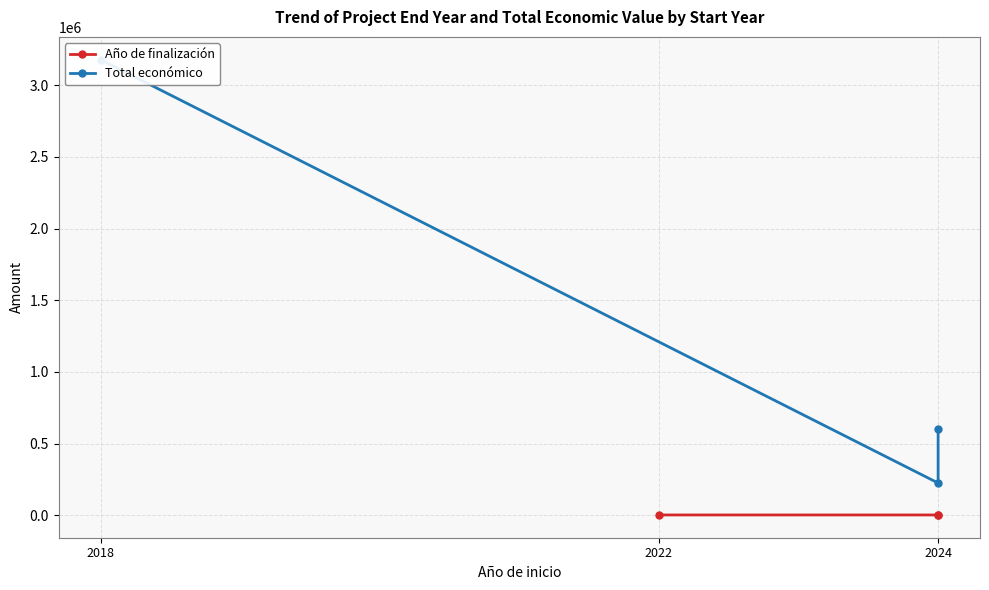

What is the difference between the highest and lowest values at 2018?

3176572